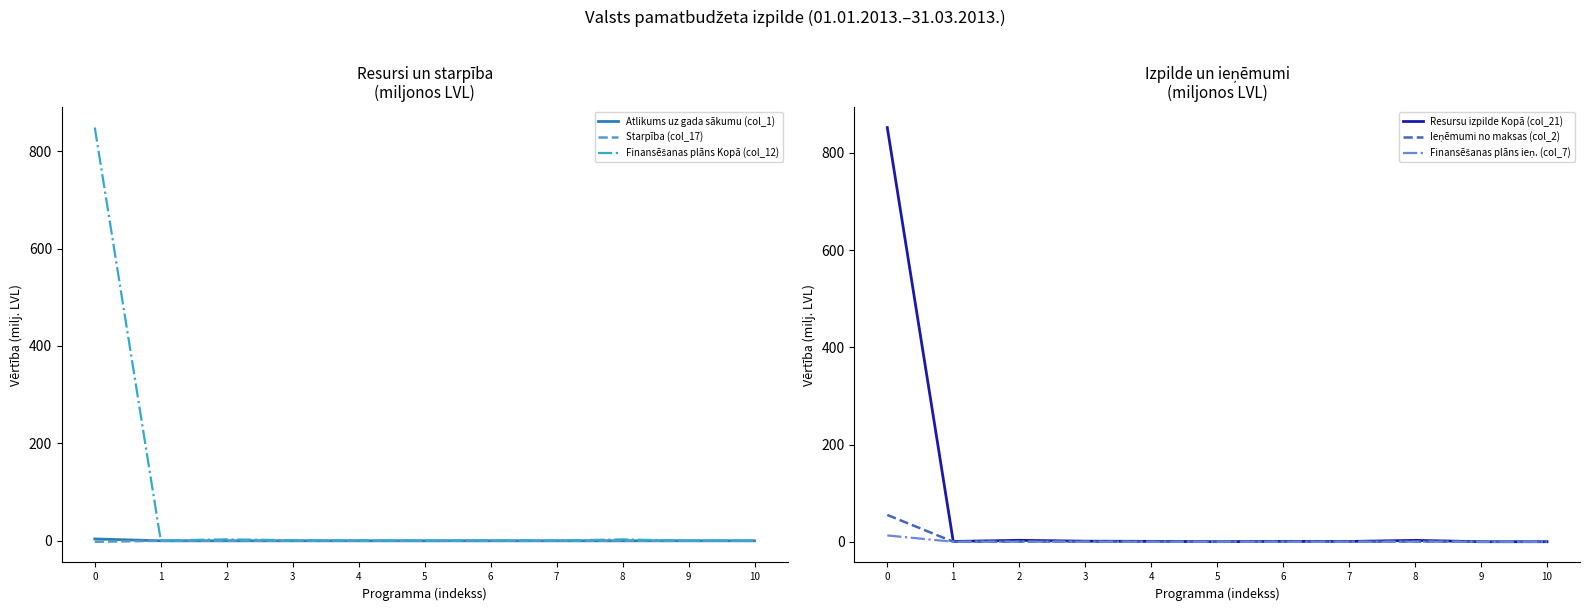

Is this an area chart (filled region under the line)?

No